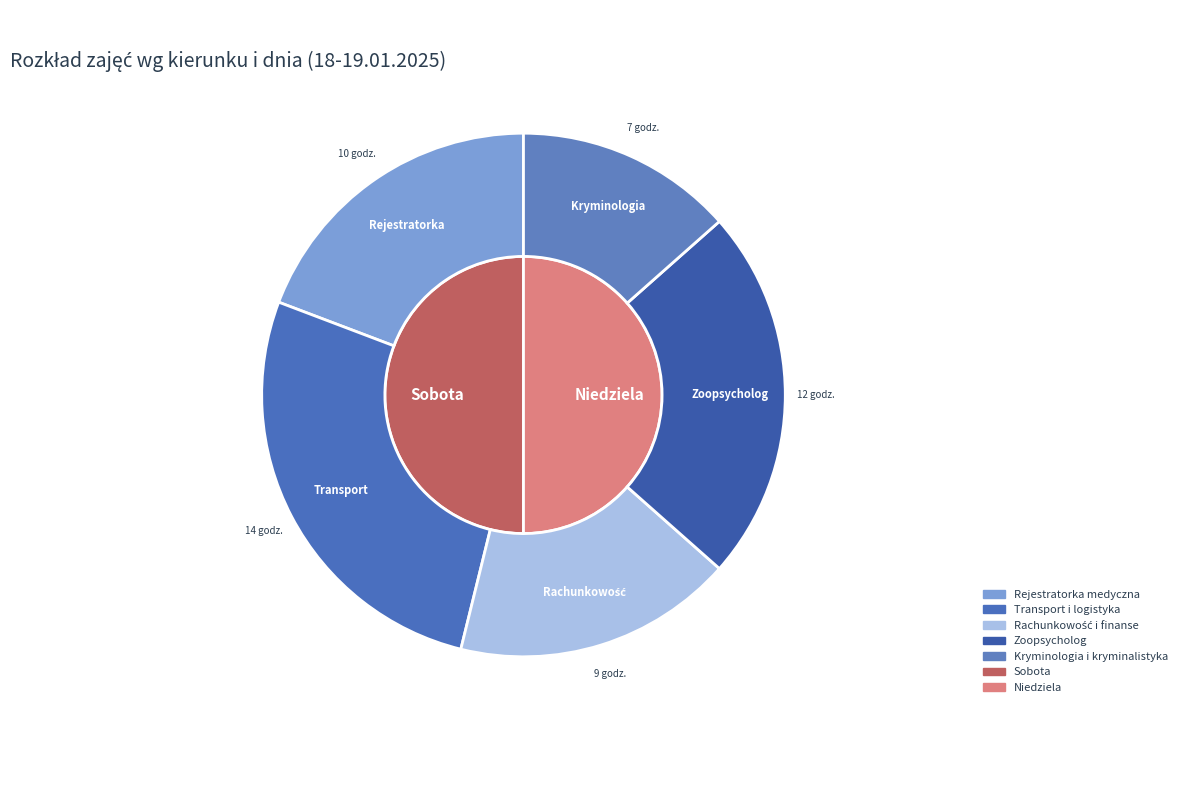

Which slice is the smallest?

Kryminologia i kryminalistyka